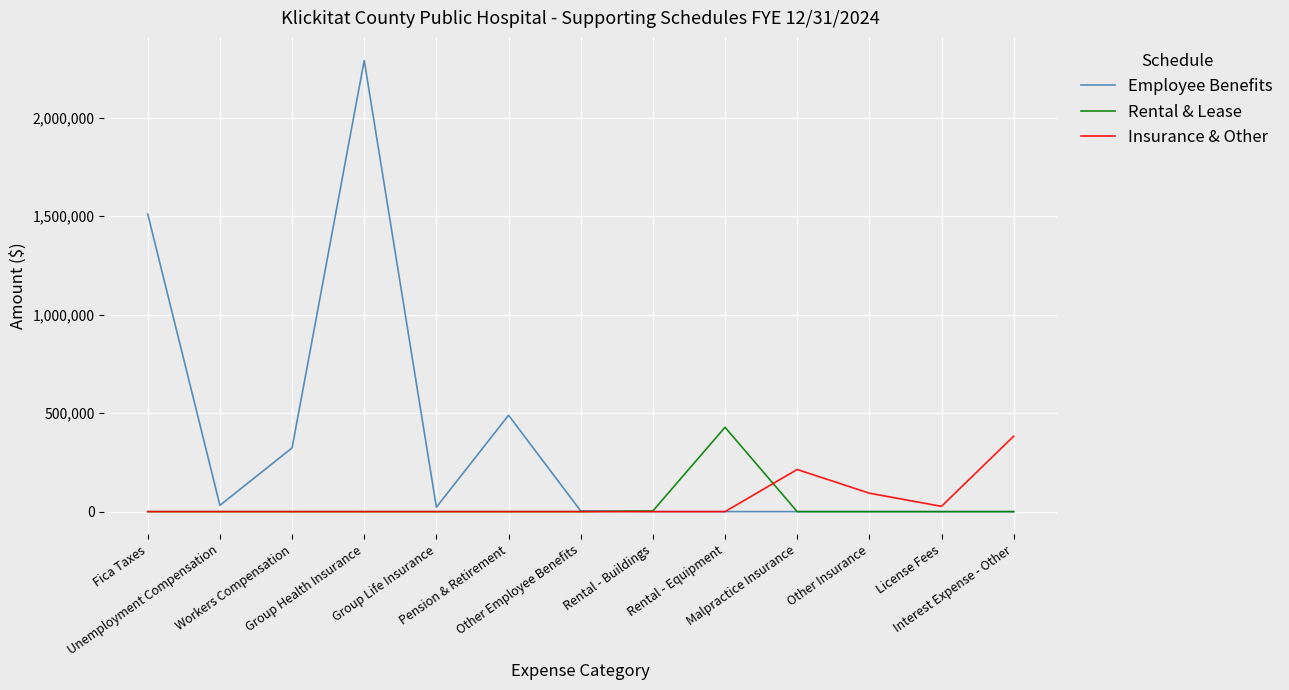

Which series has the largest range (max minus min)?

Employee Benefits